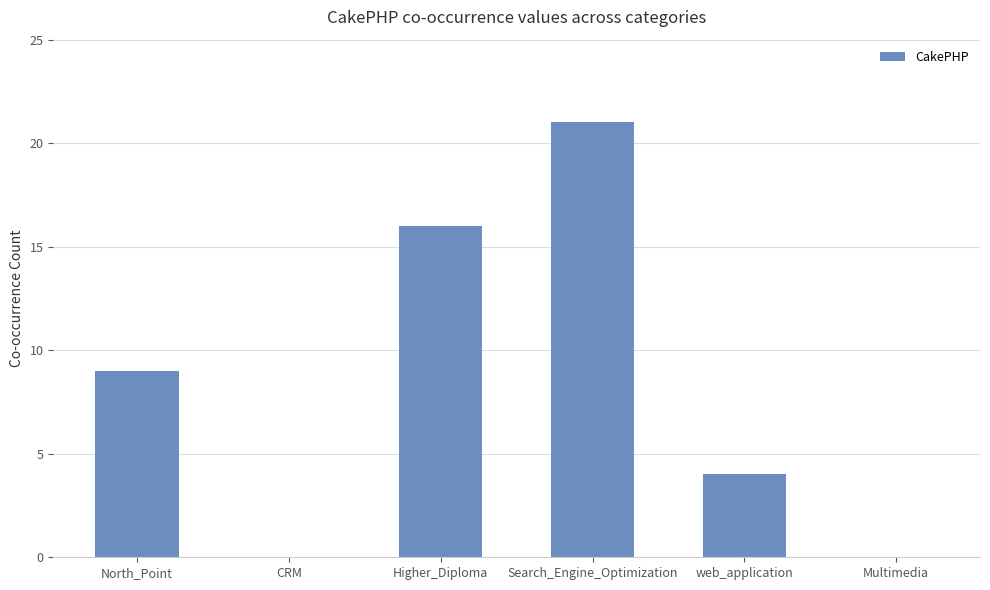

What is the greatest value displayed?

21